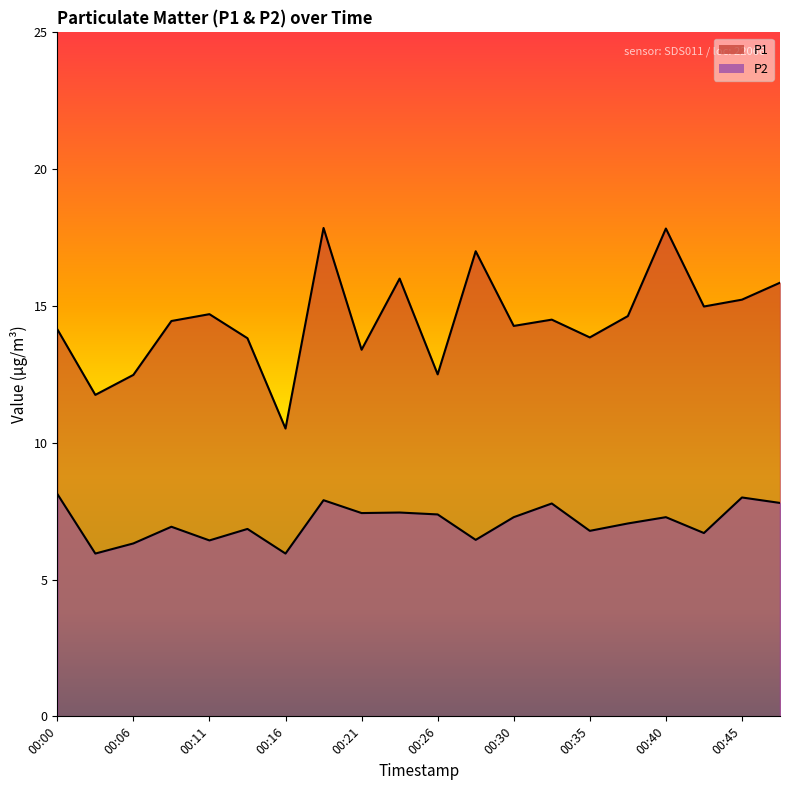

What is the value of the P1 point at the 5th from the left?

14.7